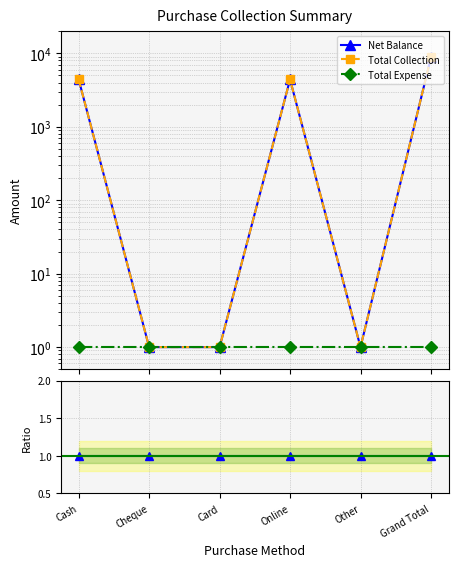

At how many categories does at least one series exceed 964?

3